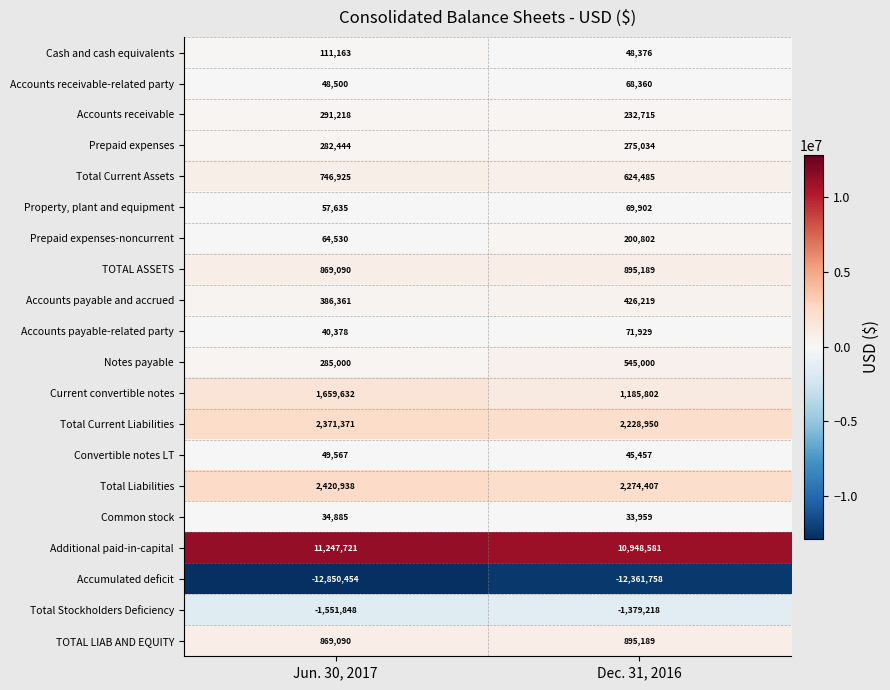

At which category is the sum across all series the highest?

Jun. 30, 2017